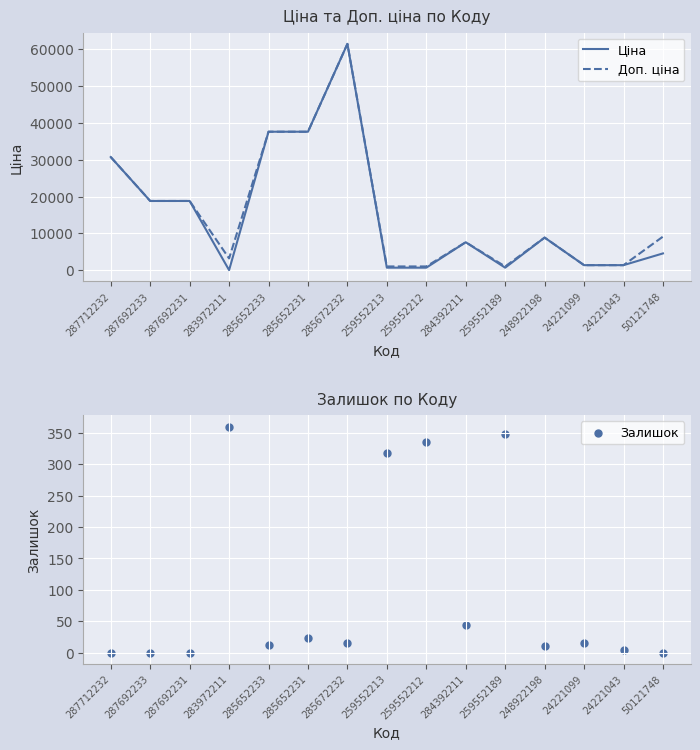

What are all the series names shown in the legend?

Ціна, Доп. ціна, Залишок